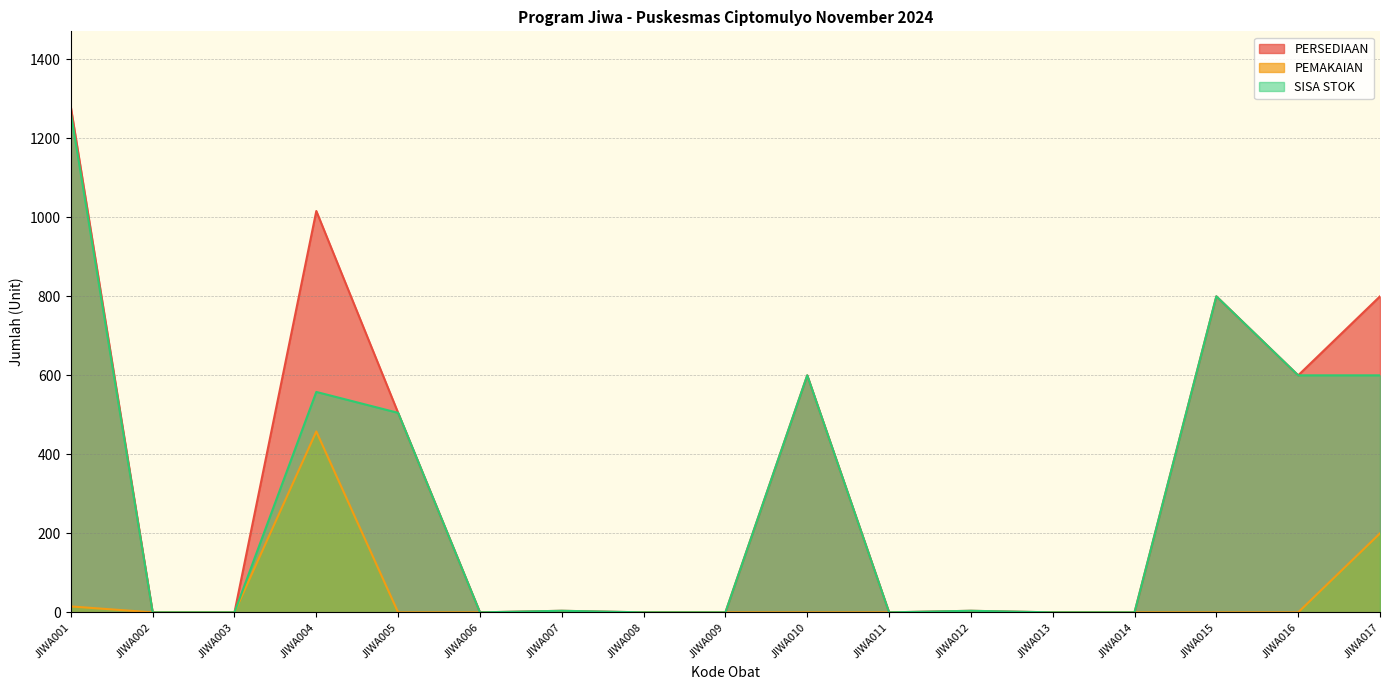

What is the highest value of the PERSEDIAAN series?

1279